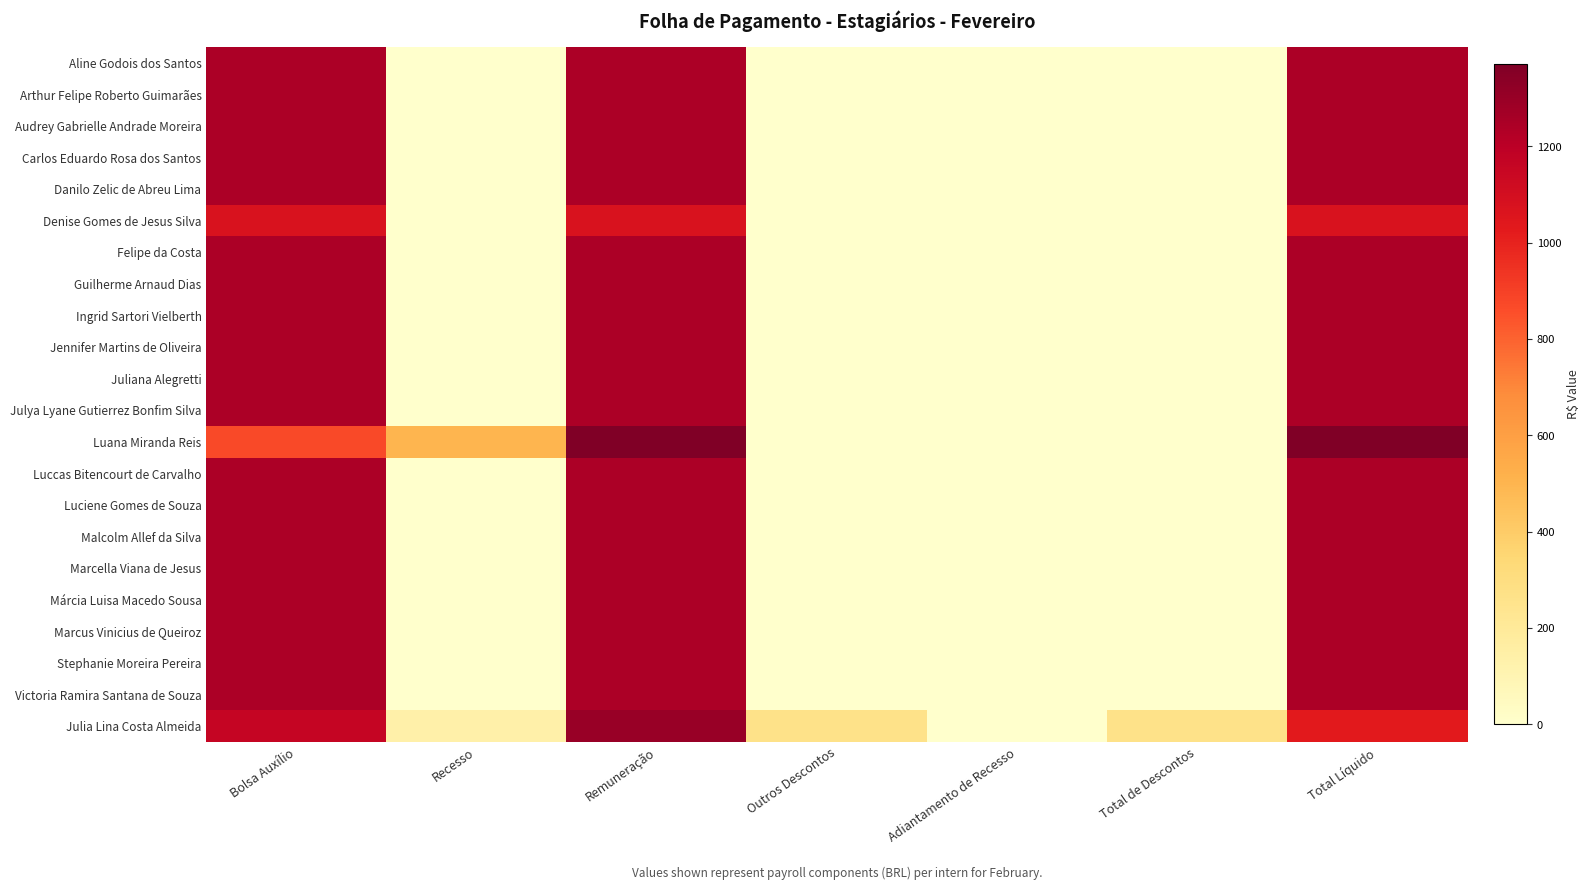

Reading right to left, extract all data points from this chart.

Aline Godois dos Santos: Total Líquido=1246.5	Total de Descontos=0.0	Adiantamento de Recesso=0.0	Outros Descontos=0.0	Remuneração=1246.5	Recesso=0.0	Bolsa Auxílio=1246.5
Arthur Felipe Roberto Guimarães: Total Líquido=1246.5	Total de Descontos=0.0	Adiantamento de Recesso=0.0	Outros Descontos=0.0	Remuneração=1246.5	Recesso=0.0	Bolsa Auxílio=1246.5
Audrey Gabrielle Andrade Moreira: Total Líquido=1246.5	Total de Descontos=0.0	Adiantamento de Recesso=0.0	Outros Descontos=0.0	Remuneração=1246.5	Recesso=0.0	Bolsa Auxílio=1246.5
Carlos Eduardo Rosa dos Santos: Total Líquido=1246.5	Total de Descontos=0.0	Adiantamento de Recesso=0.0	Outros Descontos=0.0	Remuneração=1246.5	Recesso=0.0	Bolsa Auxílio=1246.5
Danilo Zelic de Abreu Lima: Total Líquido=1246.5	Total de Descontos=0.0	Adiantamento de Recesso=0.0	Outros Descontos=0.0	Remuneração=1246.5	Recesso=0.0	Bolsa Auxílio=1246.5
Denise Gomes de Jesus Silva: Total Líquido=1074.5	Total de Descontos=0.0	Adiantamento de Recesso=0.0	Outros Descontos=0.0	Remuneração=1074.5	Recesso=0.0	Bolsa Auxílio=1074.5
Felipe da Costa: Total Líquido=1246.5	Total de Descontos=0.0	Adiantamento de Recesso=0.0	Outros Descontos=0.0	Remuneração=1246.5	Recesso=0.0	Bolsa Auxílio=1246.5
Guilherme Arnaud Dias: Total Líquido=1246.5	Total de Descontos=0.0	Adiantamento de Recesso=0.0	Outros Descontos=0.0	Remuneração=1246.5	Recesso=0.0	Bolsa Auxílio=1246.5
Ingrid Sartori Vielberth: Total Líquido=1246.5	Total de Descontos=0.0	Adiantamento de Recesso=0.0	Outros Descontos=0.0	Remuneração=1246.5	Recesso=0.0	Bolsa Auxílio=1246.5
Jennifer Martins de Oliveira: Total Líquido=1246.5	Total de Descontos=0.0	Adiantamento de Recesso=0.0	Outros Descontos=0.0	Remuneração=1246.5	Recesso=0.0	Bolsa Auxílio=1246.5
Juliana Alegretti: Total Líquido=1246.5	Total de Descontos=0.0	Adiantamento de Recesso=0.0	Outros Descontos=0.0	Remuneração=1246.5	Recesso=0.0	Bolsa Auxílio=1246.5
Julya Lyane Gutierrez Bonfim Silva: Total Líquido=1246.5	Total de Descontos=0.0	Adiantamento de Recesso=0.0	Outros Descontos=0.0	Remuneração=1246.5	Recesso=0.0	Bolsa Auxílio=1246.5
Luana Miranda Reis: Total Líquido=1371.1	Total de Descontos=0.0	Adiantamento de Recesso=0.0	Outros Descontos=0.0	Remuneração=1371.1	Recesso=498.6	Bolsa Auxílio=872.5
Luccas Bitencourt de Carvalho: Total Líquido=1246.5	Total de Descontos=0.0	Adiantamento de Recesso=0.0	Outros Descontos=0.0	Remuneração=1246.5	Recesso=0.0	Bolsa Auxílio=1246.5
Luciene Gomes de Souza: Total Líquido=1246.5	Total de Descontos=0.0	Adiantamento de Recesso=0.0	Outros Descontos=0.0	Remuneração=1246.5	Recesso=0.0	Bolsa Auxílio=1246.5
Malcolm Allef da Silva: Total Líquido=1246.5	Total de Descontos=0.0	Adiantamento de Recesso=0.0	Outros Descontos=0.0	Remuneração=1246.5	Recesso=0.0	Bolsa Auxílio=1246.5
Marcella Viana de Jesus: Total Líquido=1246.5	Total de Descontos=0.0	Adiantamento de Recesso=0.0	Outros Descontos=0.0	Remuneração=1246.5	Recesso=0.0	Bolsa Auxílio=1246.5
Márcia Luisa Macedo Sousa: Total Líquido=1246.5	Total de Descontos=0.0	Adiantamento de Recesso=0.0	Outros Descontos=0.0	Remuneração=1246.5	Recesso=0.0	Bolsa Auxílio=1246.5
Marcus Vinicius de Queiroz: Total Líquido=1246.5	Total de Descontos=0.0	Adiantamento de Recesso=0.0	Outros Descontos=0.0	Remuneração=1246.5	Recesso=0.0	Bolsa Auxílio=1246.5
Stephanie Moreira Pereira: Total Líquido=1246.5	Total de Descontos=0.0	Adiantamento de Recesso=0.0	Outros Descontos=0.0	Remuneração=1246.5	Recesso=0.0	Bolsa Auxílio=1246.5
Victoria Ramira Santana de Souza: Total Líquido=1246.5	Total de Descontos=0.0	Adiantamento de Recesso=0.0	Outros Descontos=0.0	Remuneração=1246.5	Recesso=0.0	Bolsa Auxílio=1246.5
Julia Lina Costa Almeida: Total Líquido=1032.5	Total de Descontos=266.5	Adiantamento de Recesso=0.0	Outros Descontos=266.5	Remuneração=1299.0	Recesso=138.5	Bolsa Auxílio=1160.5